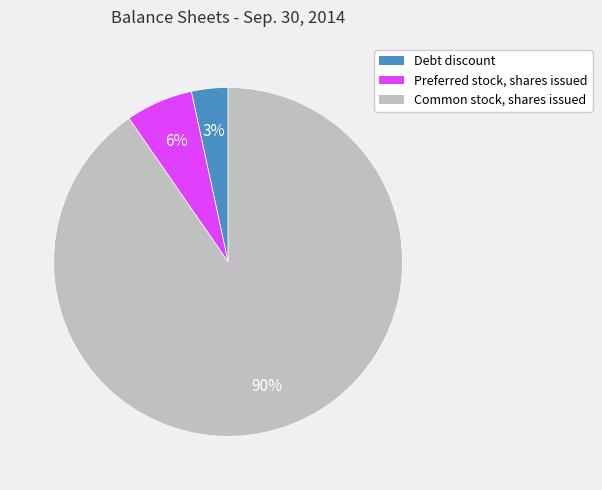

Which slice is the largest?

Common stock, shares issued